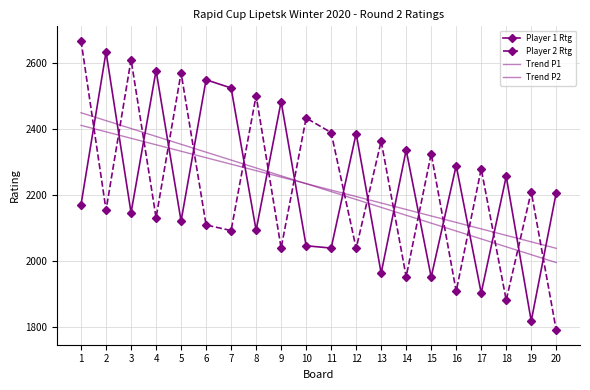

What is the average value of the Player 1 Rtg series?

2223.6